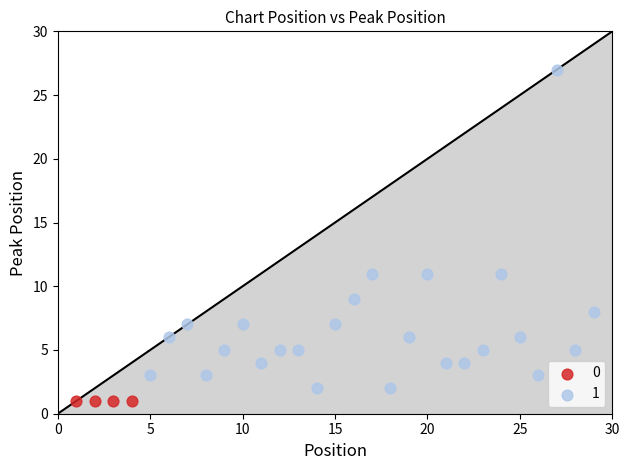

What are all the series names shown in the legend?

0, 1